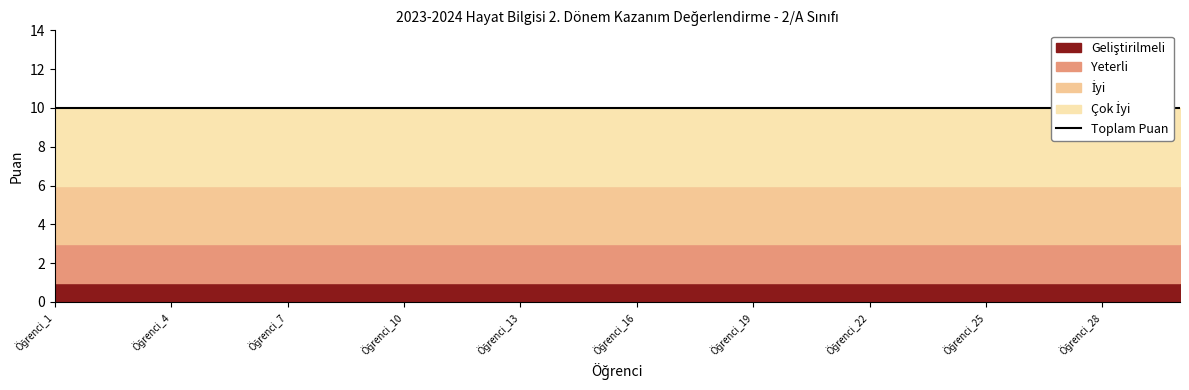

What is the total value across all series at Öğrenci_17?

10